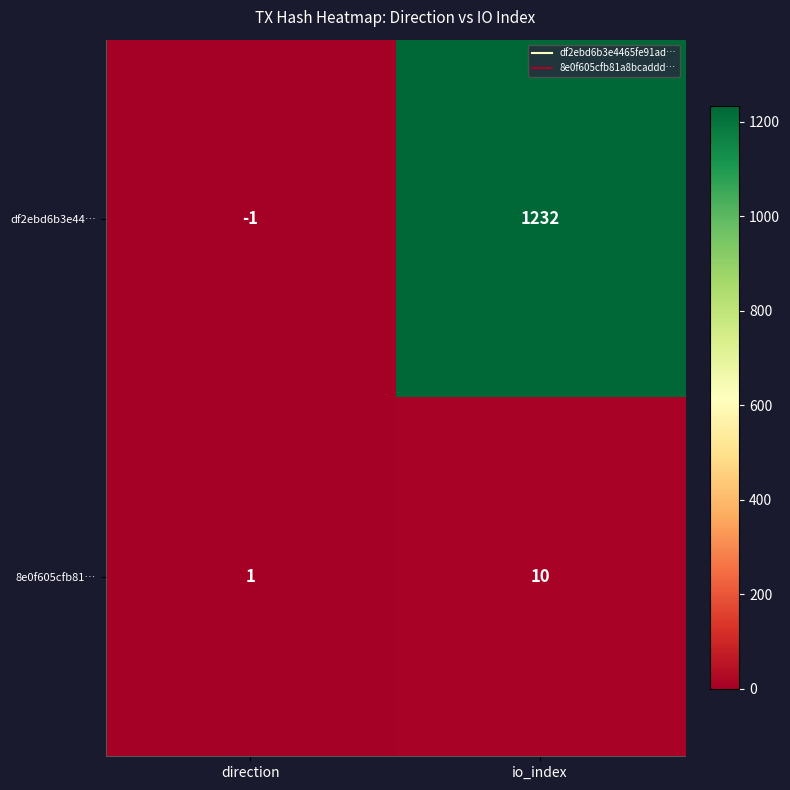

At which category does the chart reach its minimum across all series?

direction